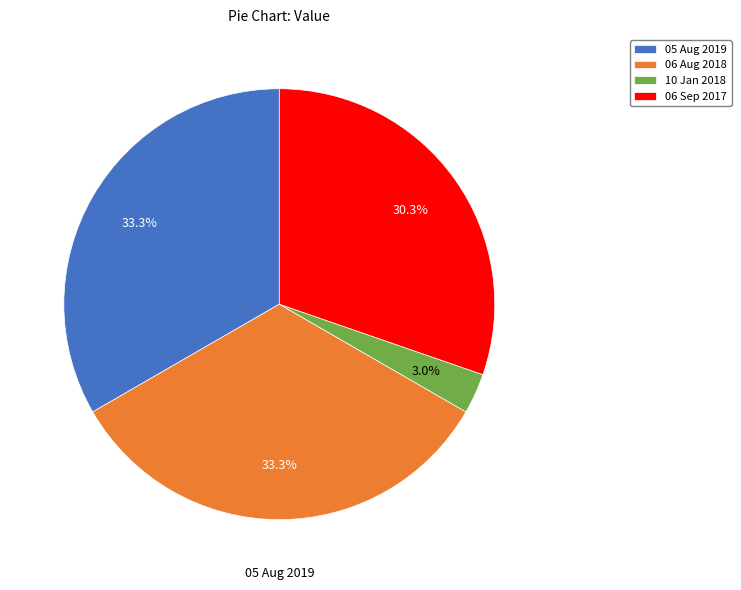

Which slice is the smallest?

10 Jan 2018